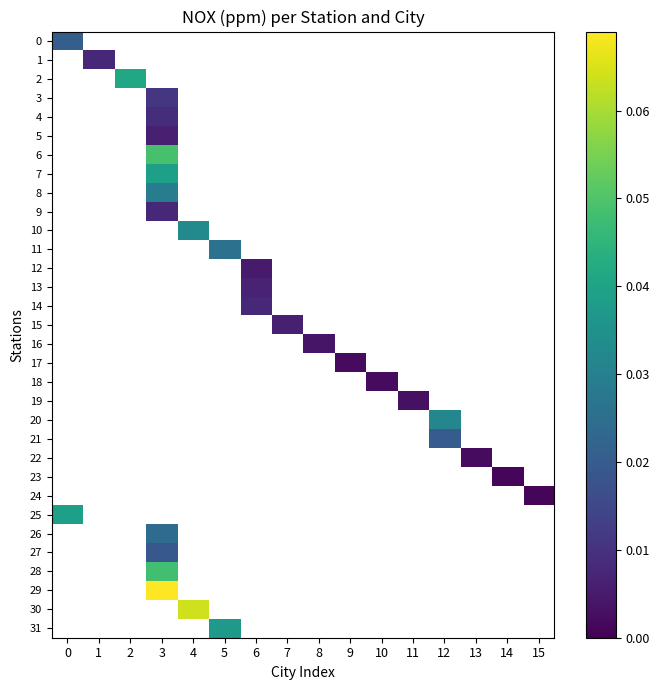

At which category does the chart reach its minimum across all series?

14